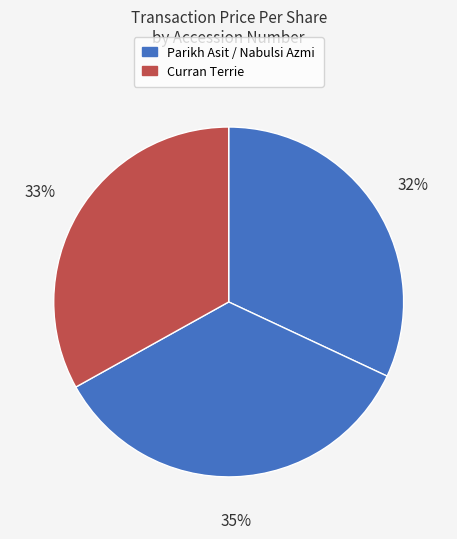

Is there any slice that represents more than half of the pie?

No